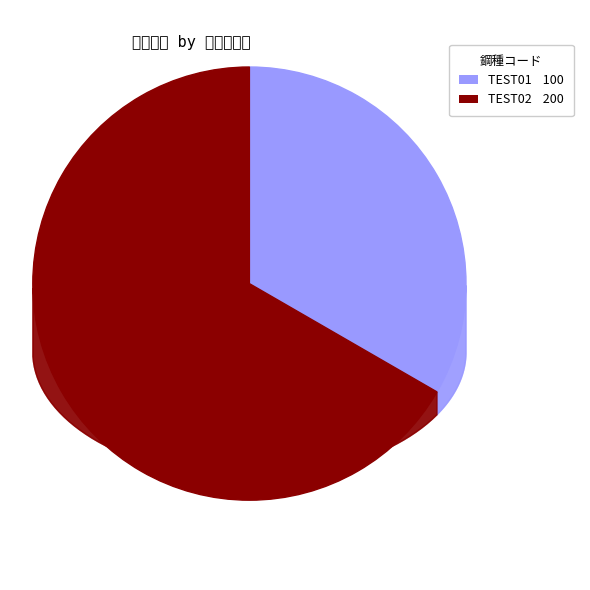

Combined, do TEST02 and TEST01 account for over 50%?

Yes